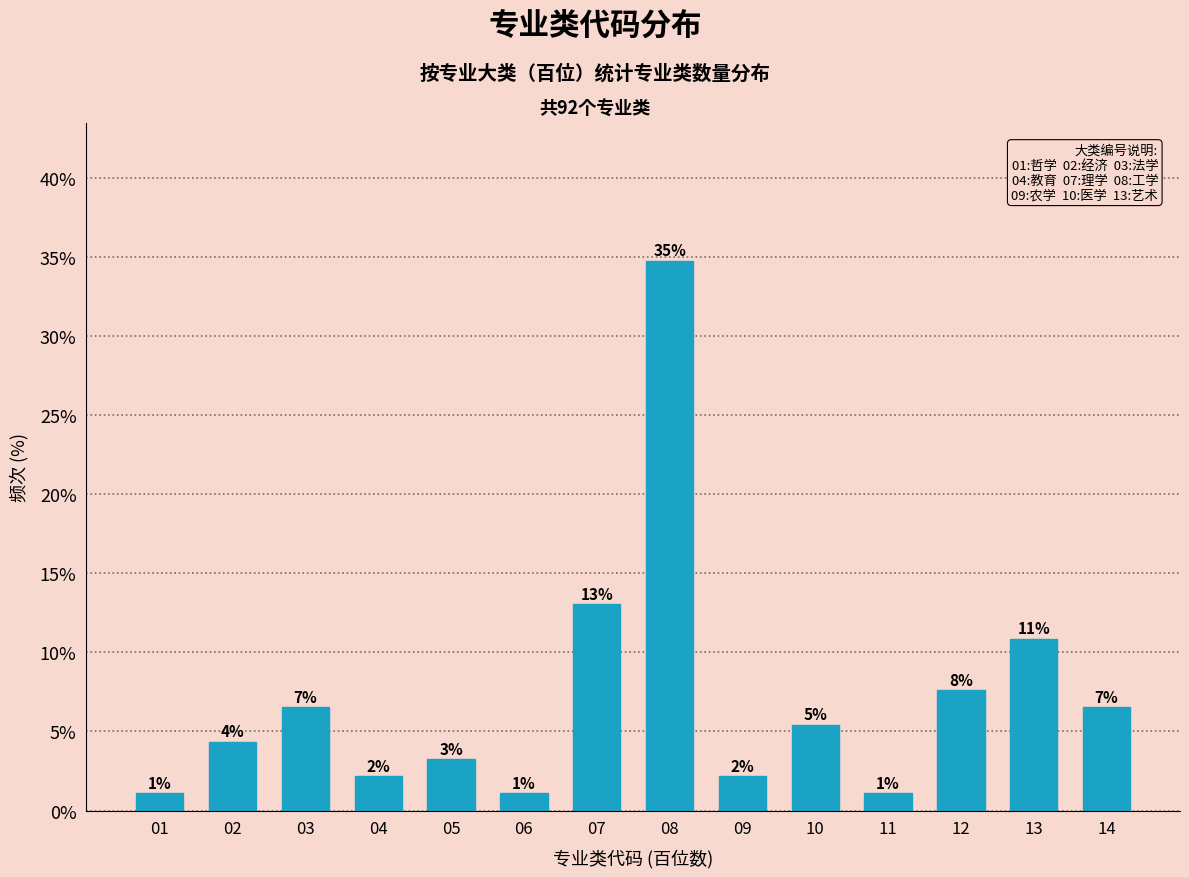

Are the bars horizontal?

No